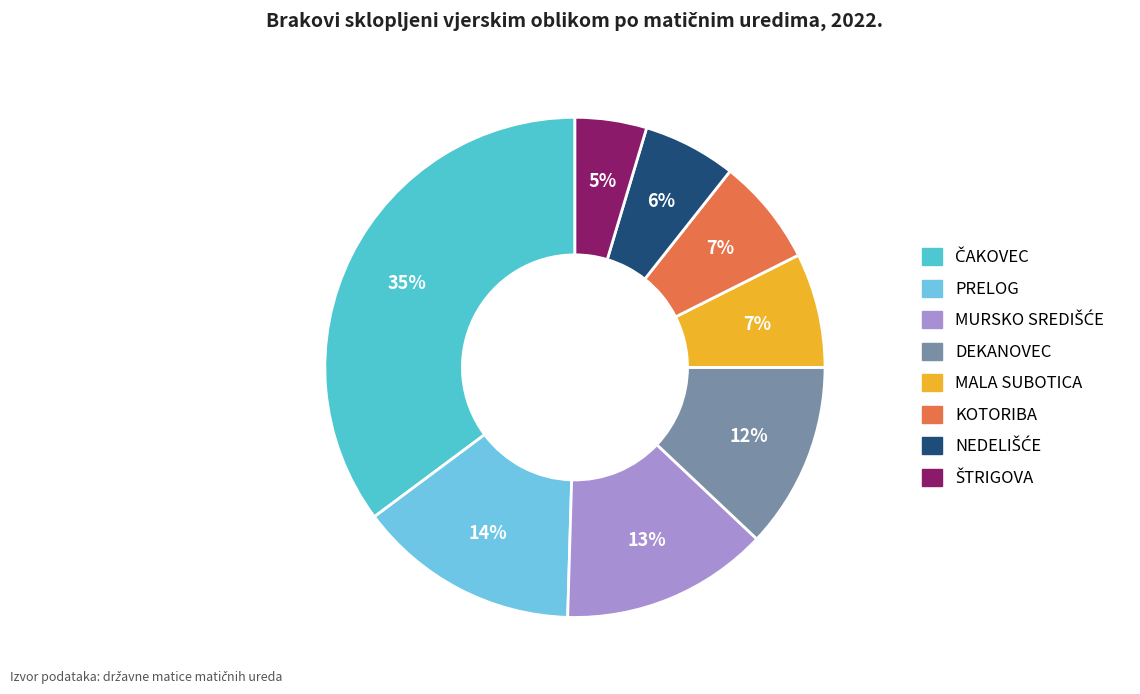

Is it true that PRELOG is 3% of the pie?

False